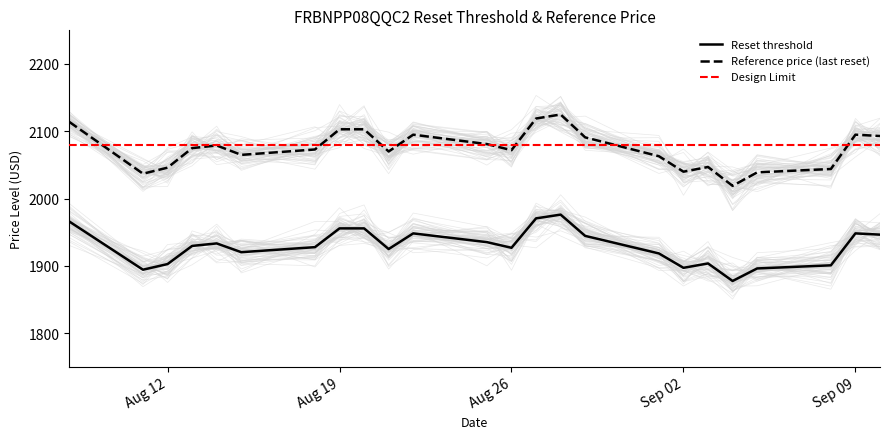

What is the difference between the maximum and second lowest values in the Reset threshold series?

81.8